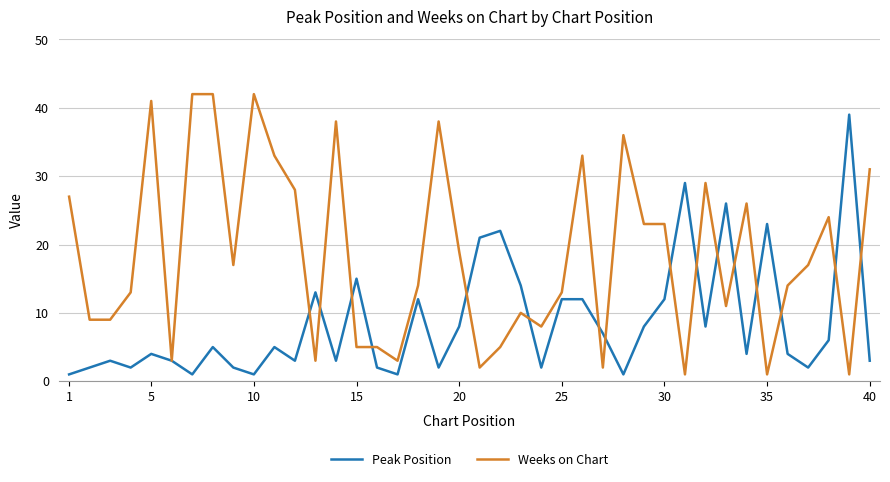

What is the smallest value displayed?

1